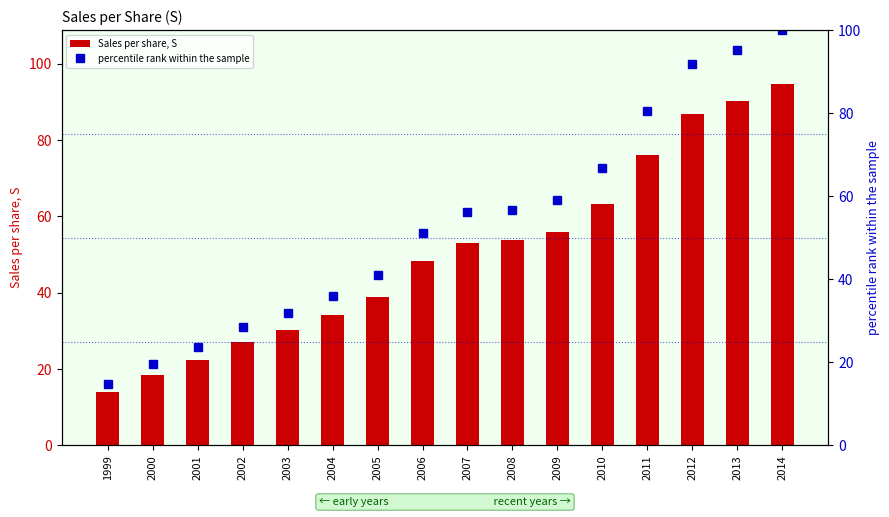

What is the value of the percentile rank within the sample bar at the 6th from the left?

36.0